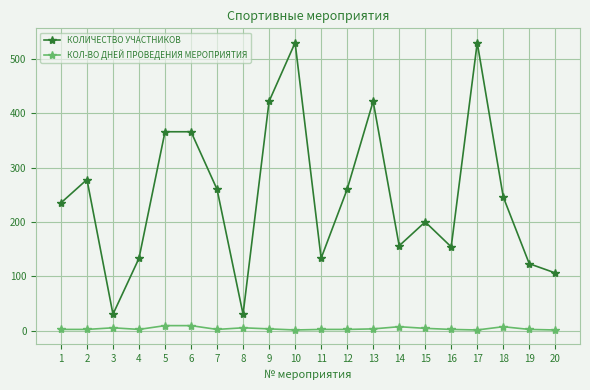

What is the lowest value of the КОЛИЧЕСТВО УЧАСТНИКОВ series?

30